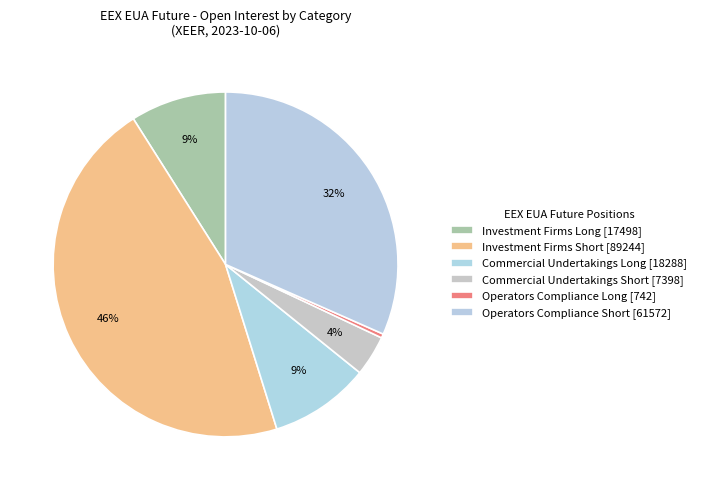

Count the number of slices in the pie.

6